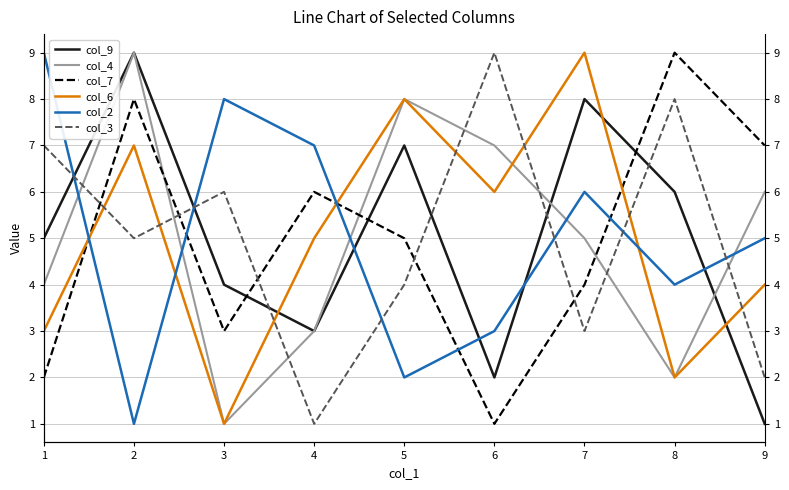

Reading left to right, what are all the values shown in this chart?

col_9: 1=5	2=9	3=4	4=3	5=7	6=2	7=8	8=6	9=1
col_4: 1=4	2=9	3=1	4=3	5=8	6=7	7=5	8=2	9=6
col_7: 1=2	2=8	3=3	4=6	5=5	6=1	7=4	8=9	9=7
col_6: 1=3	2=7	3=1	4=5	5=8	6=6	7=9	8=2	9=4
col_2: 1=9	2=1	3=8	4=7	5=2	6=3	7=6	8=4	9=5
col_3: 1=7	2=5	3=6	4=1	5=4	6=9	7=3	8=8	9=2